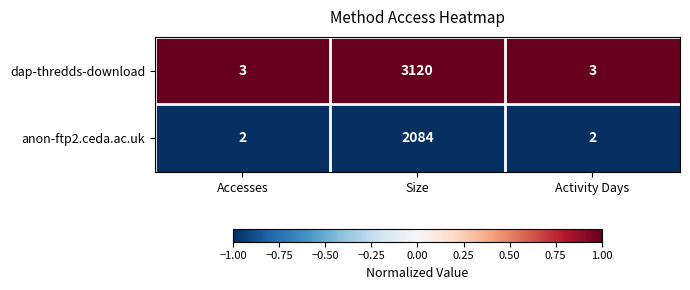

Is it true that anon-ftp2.ceda.ac.uk equals 2084 at Size?

True